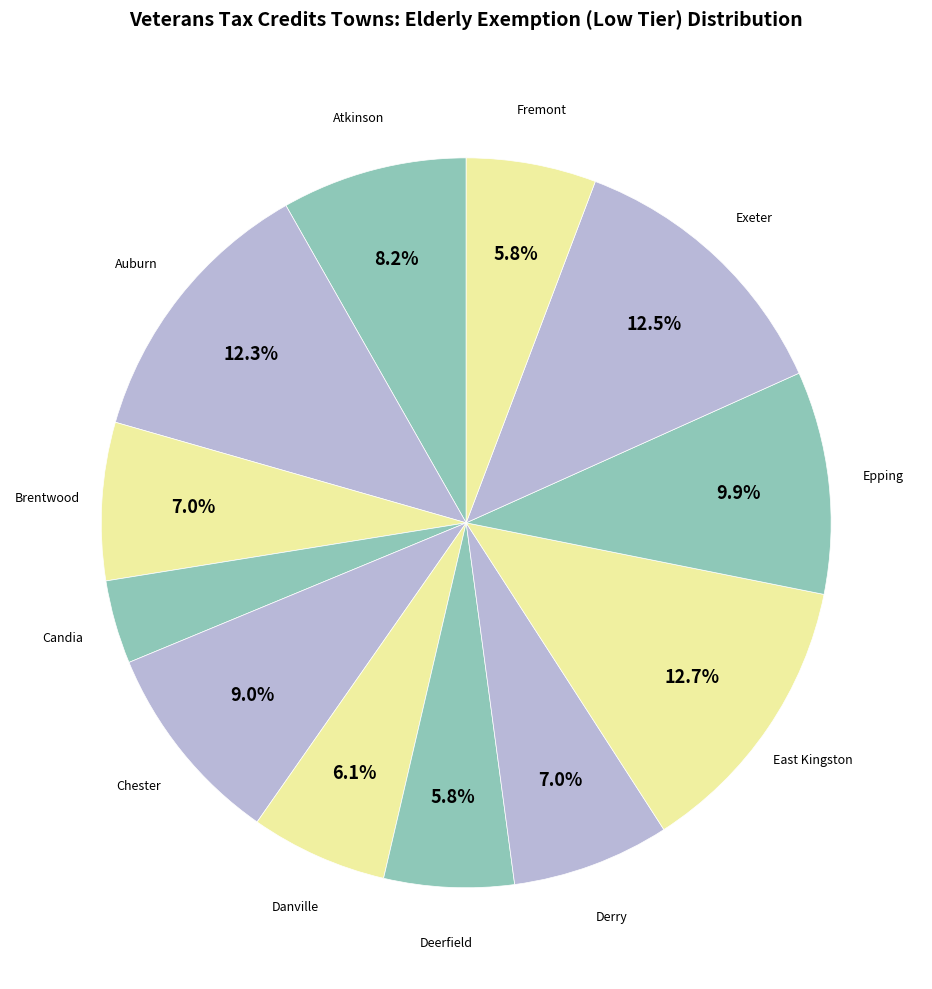

The Chester slice represents 9% of the pie. True or false?

True